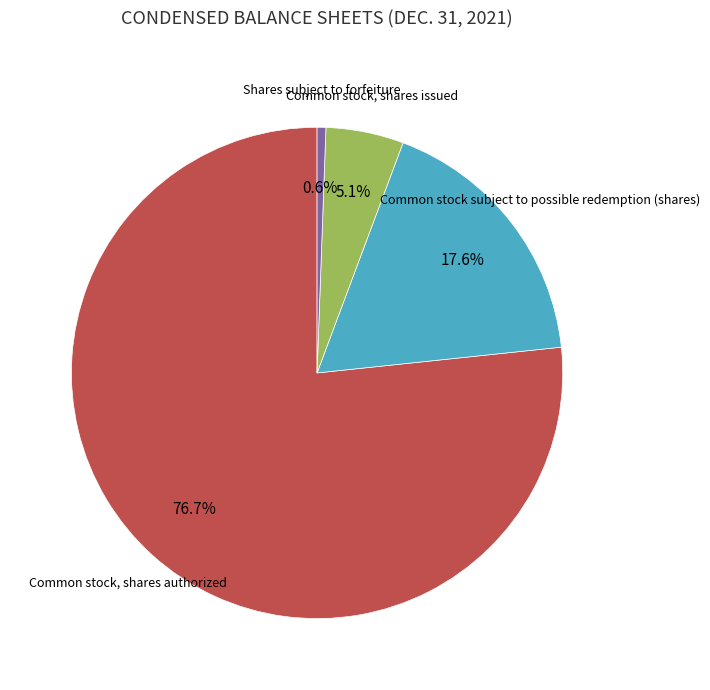

Which category has the smallest portion of the pie?

Shares subject to forfeiture